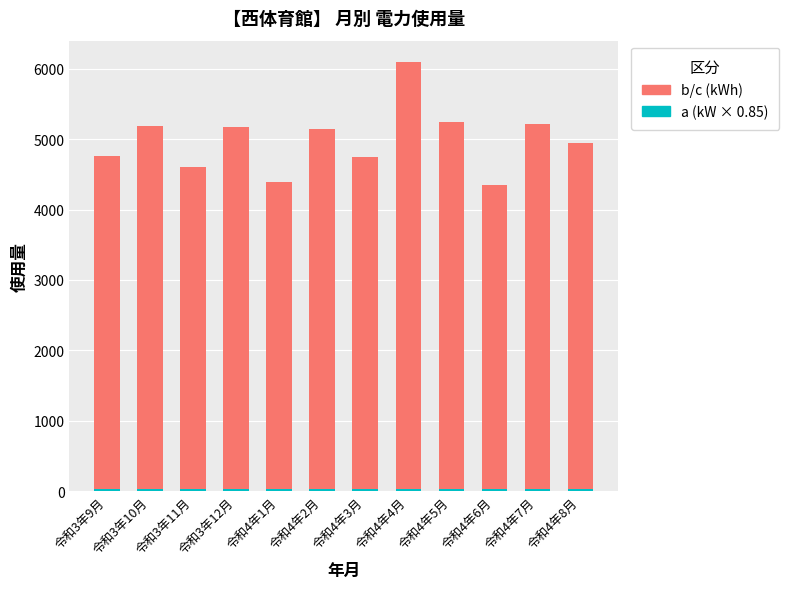

What is the total value across all series at 令和4年3月?

4746